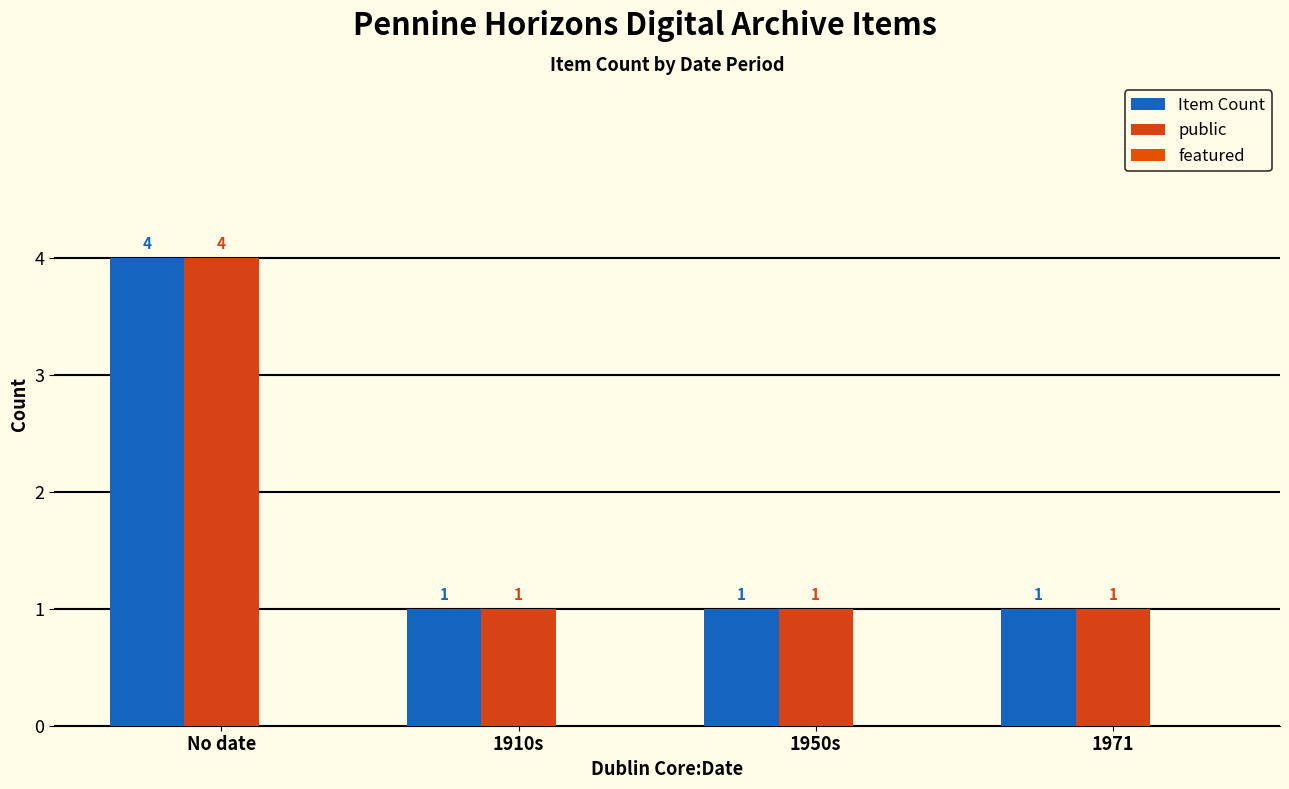

Count the number of data series in this chart.

2